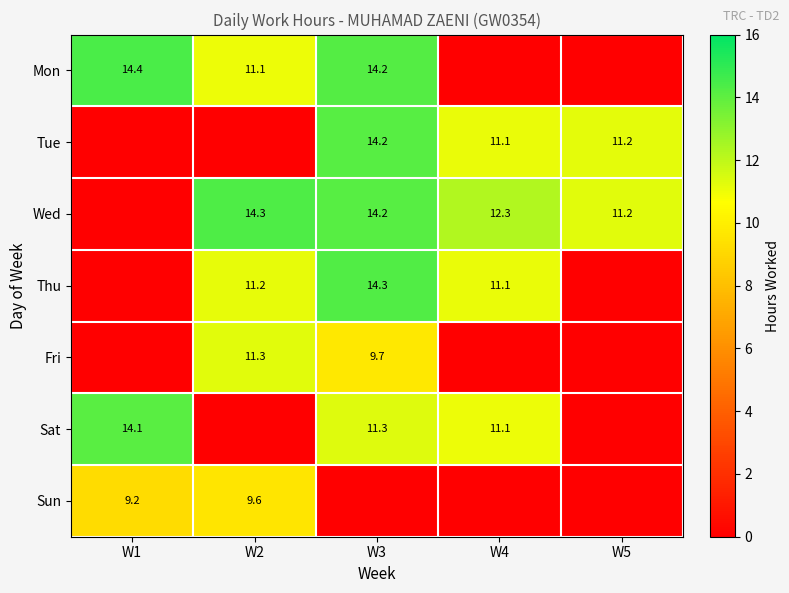

What is the difference between the Wed values at W5 and W4?

1.1